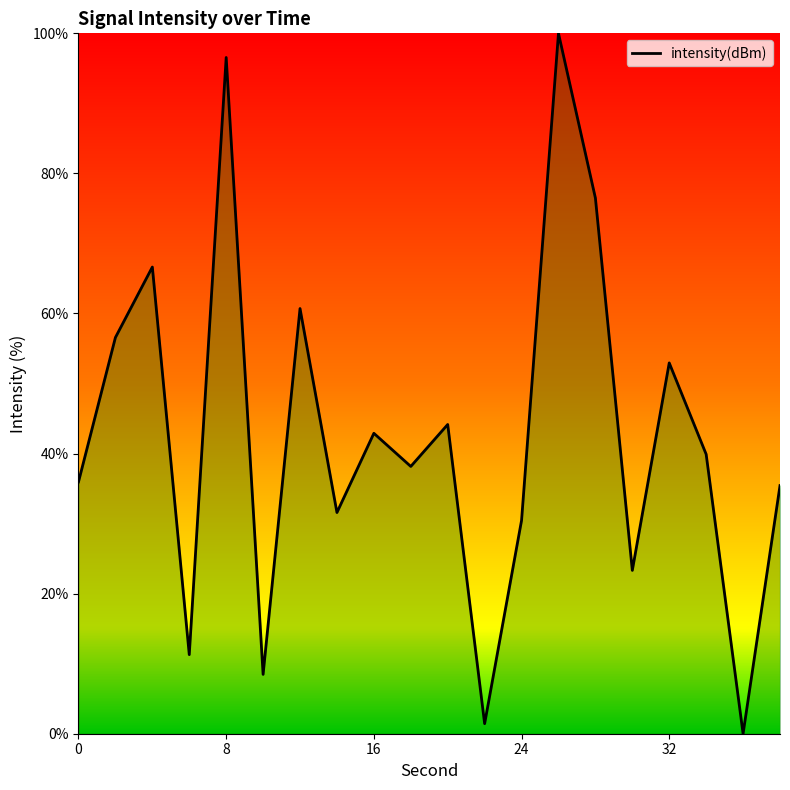

What is the difference between the maximum and minimum values?

100.0